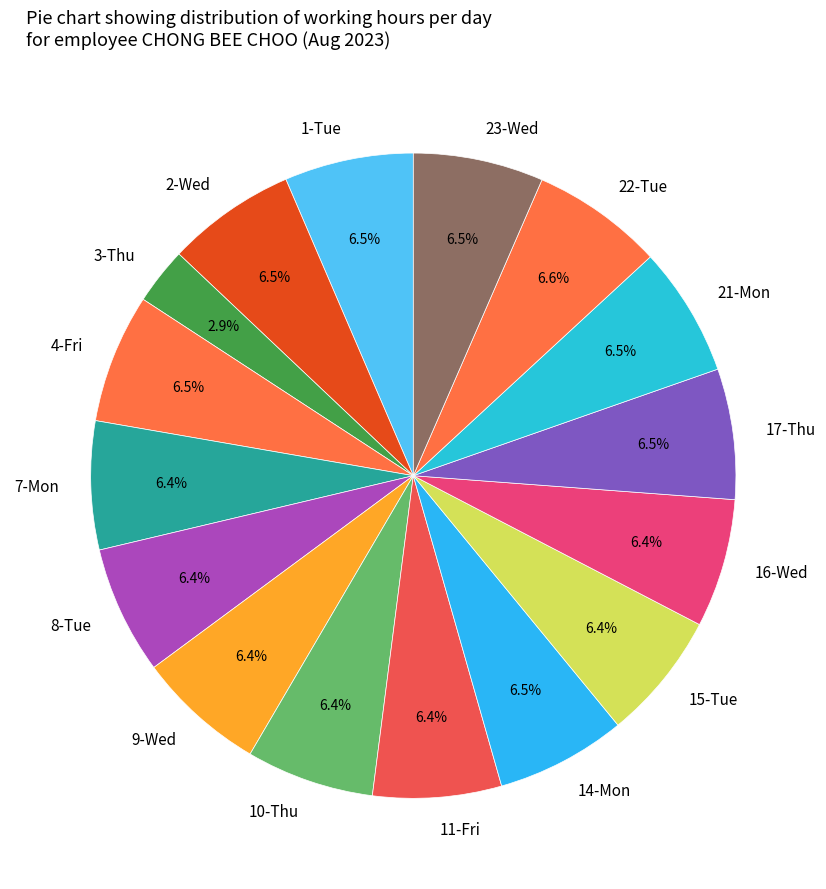

Is 21-Mon the majority of the pie?

No